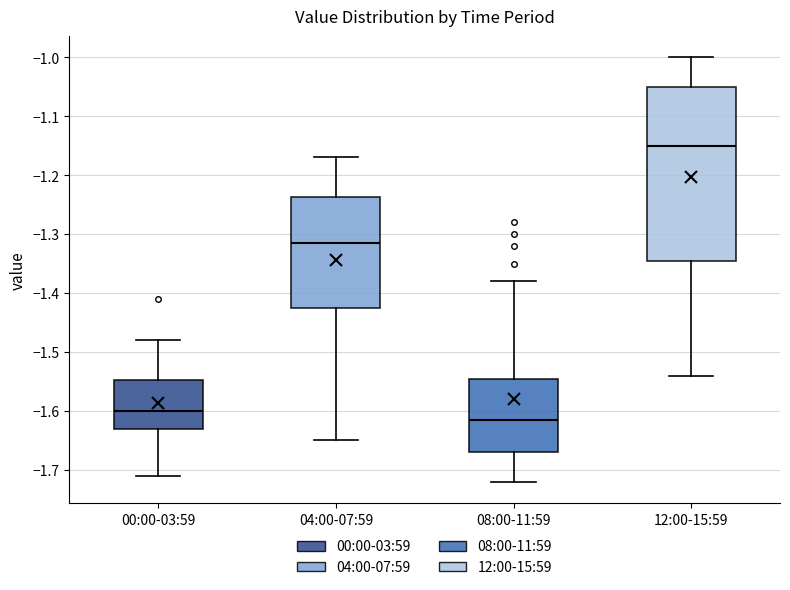

Reading left to right, transcribe this box plot: for each box, give where its median line is, the range the box spans, and where its two whiskers end, as read against the y-axis. The values are not printed on the chart, so give them approximately, as read against the axis.

00:00-03:59: median -1.60, box -1.63 to -1.55, whiskers -1.71 to -1.48
04:00-07:59: median -1.31, box -1.42 to -1.24, whiskers -1.65 to -1.17
08:00-11:59: median -1.61, box -1.67 to -1.54, whiskers -1.72 to -1.38
12:00-15:59: median -1.15, box -1.34 to -1.05, whiskers -1.54 to -1.00